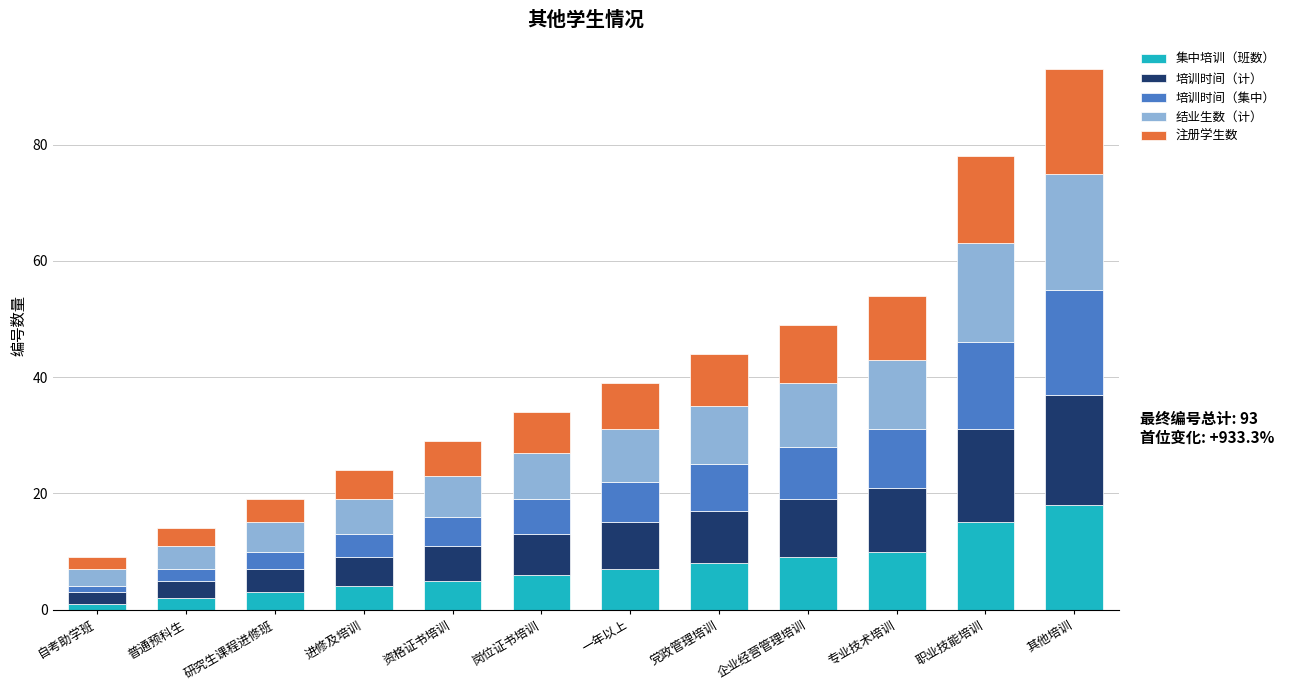

The 集中培训（班数） series shows 15 at 职业技能培训. True or false?

True